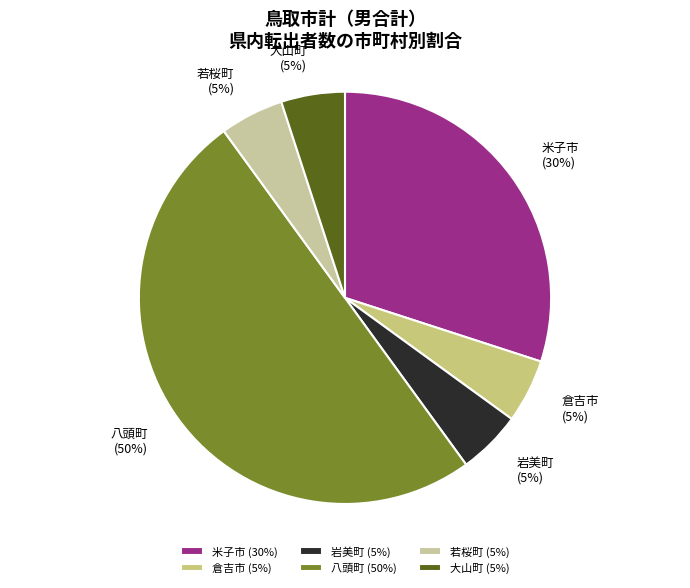

Do 八頭町 and 大山町 together represent more than half of the pie?

Yes